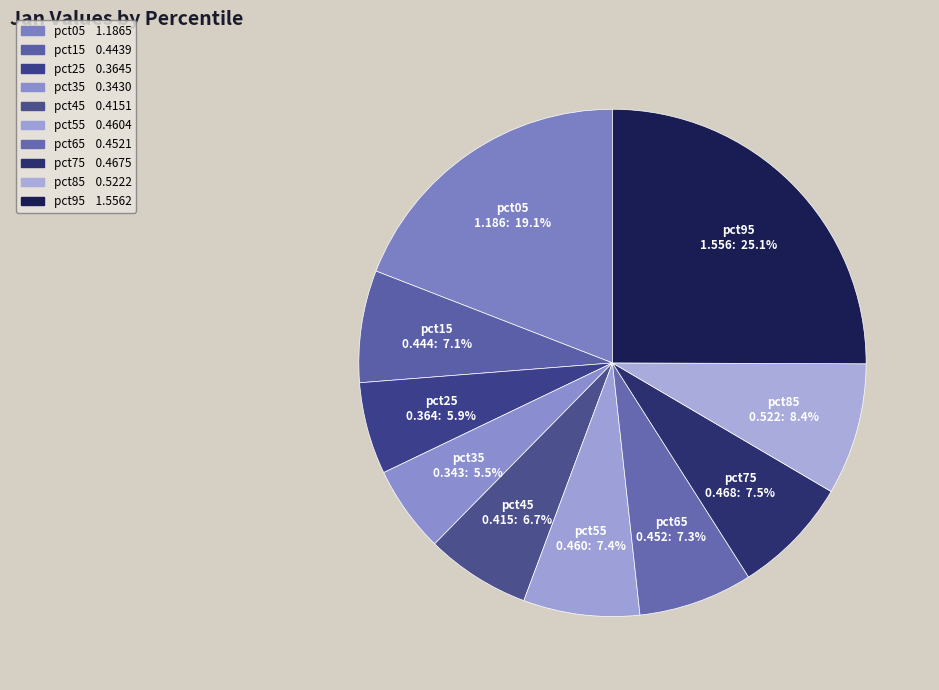

Does pct55 represent more than half of the total?

No